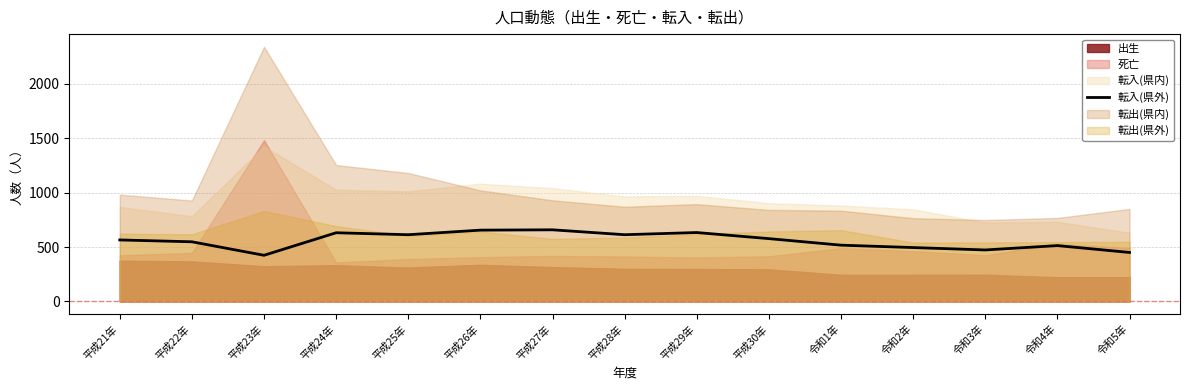

What is the lowest value of the 転入(県外) series?

424